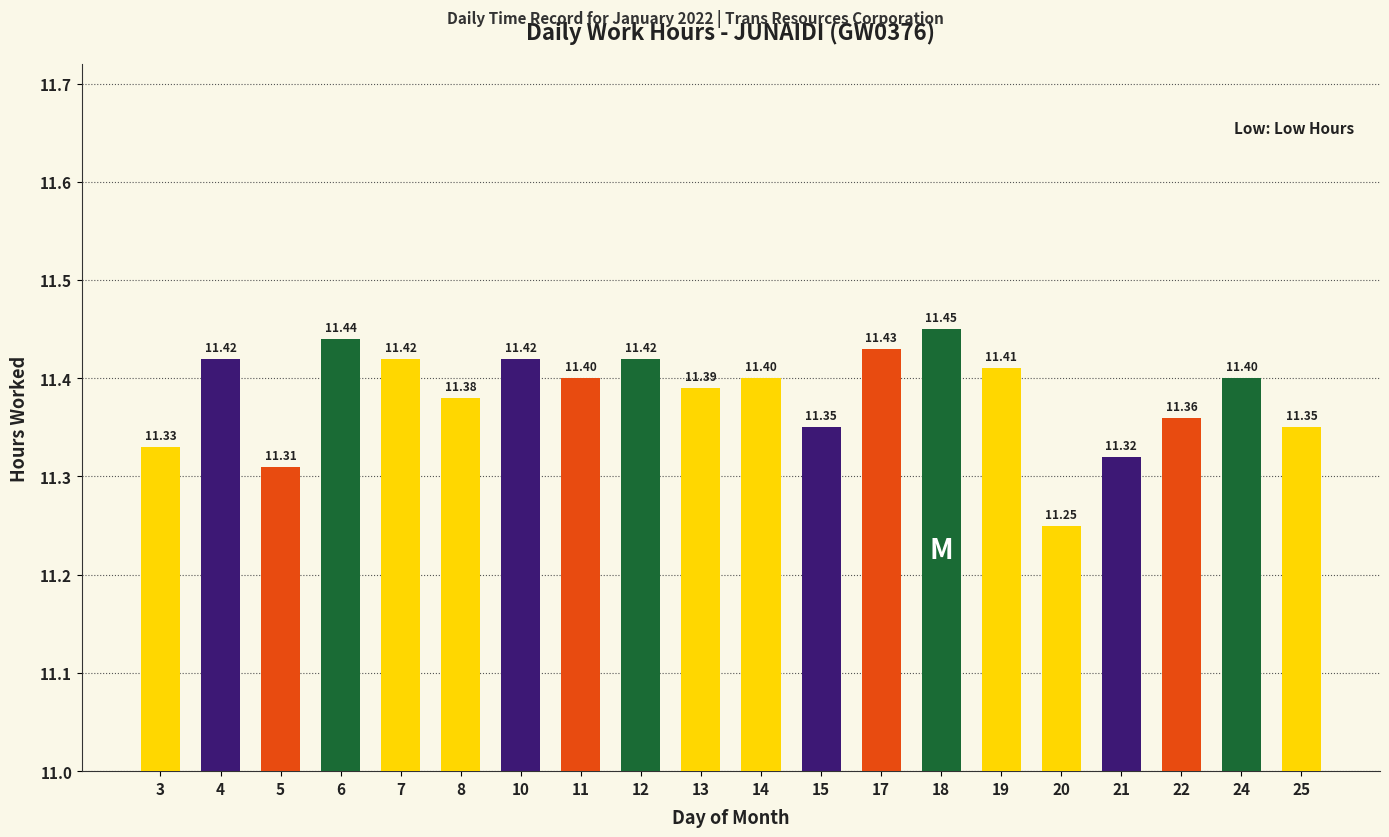

Are the bars horizontal?

No